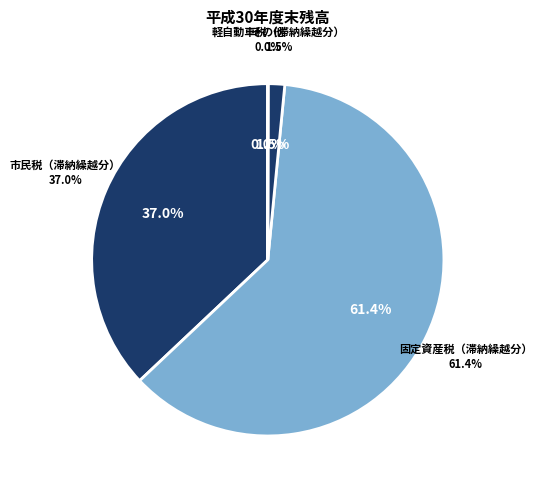

To the nearest percent, what is the combined percentage of その他 and 固定資産税（滞納繰越分）?

61%